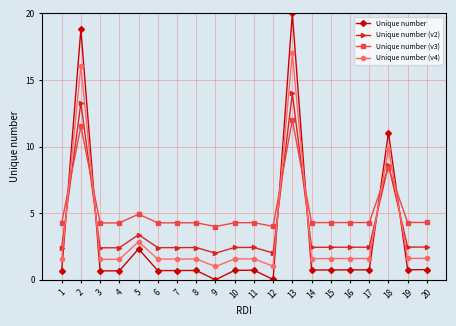

At which category is the sum across all series the highest?

13